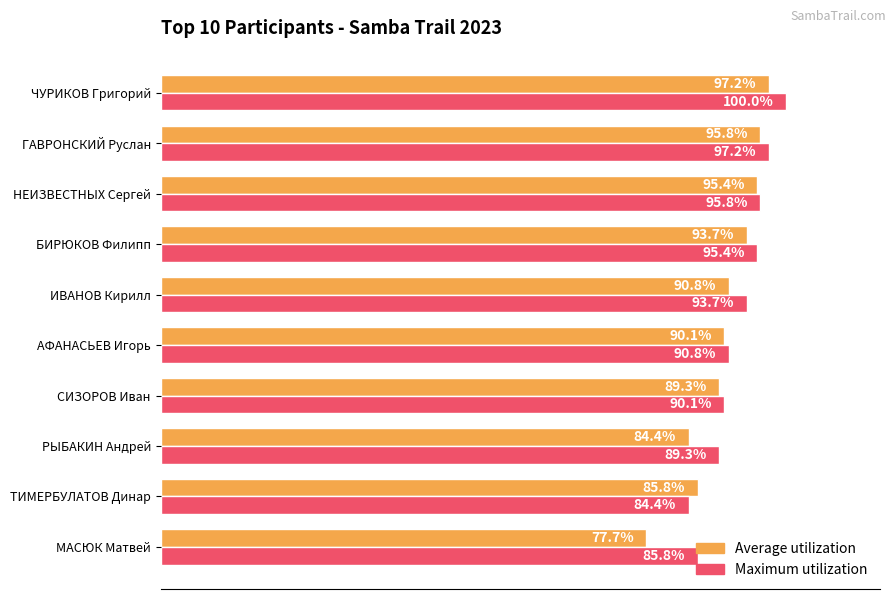

Which series has the widest spread of values?

Average utilization